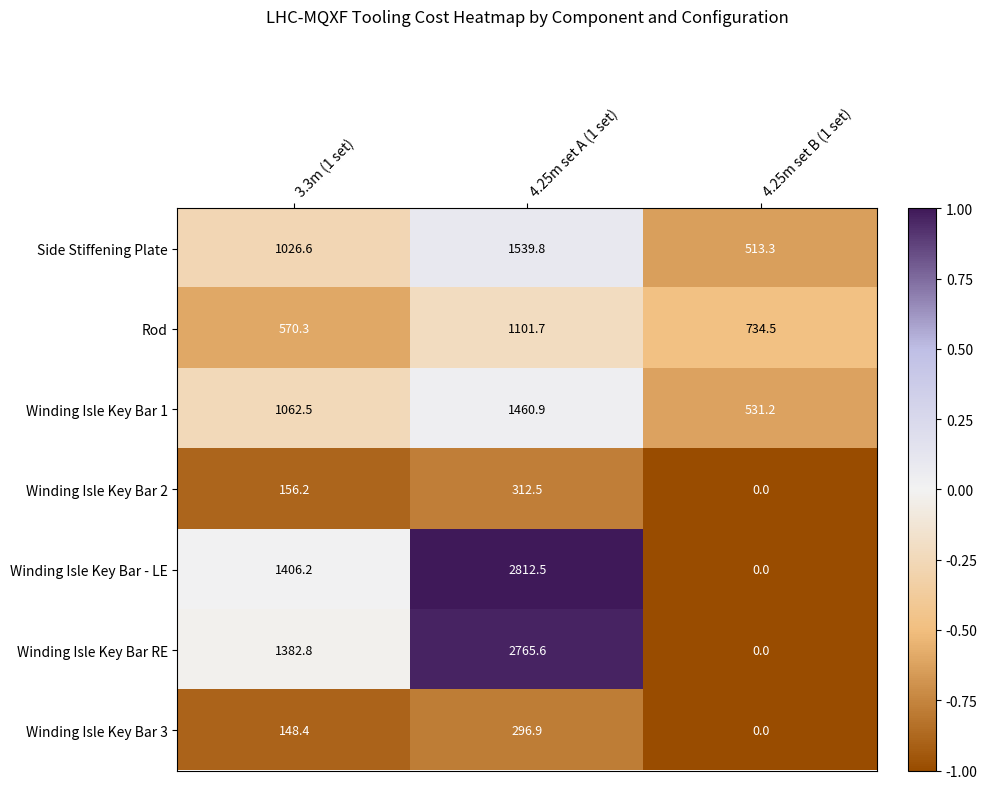

How many values in the Side Stiffening Plate series exceed 1026?

2